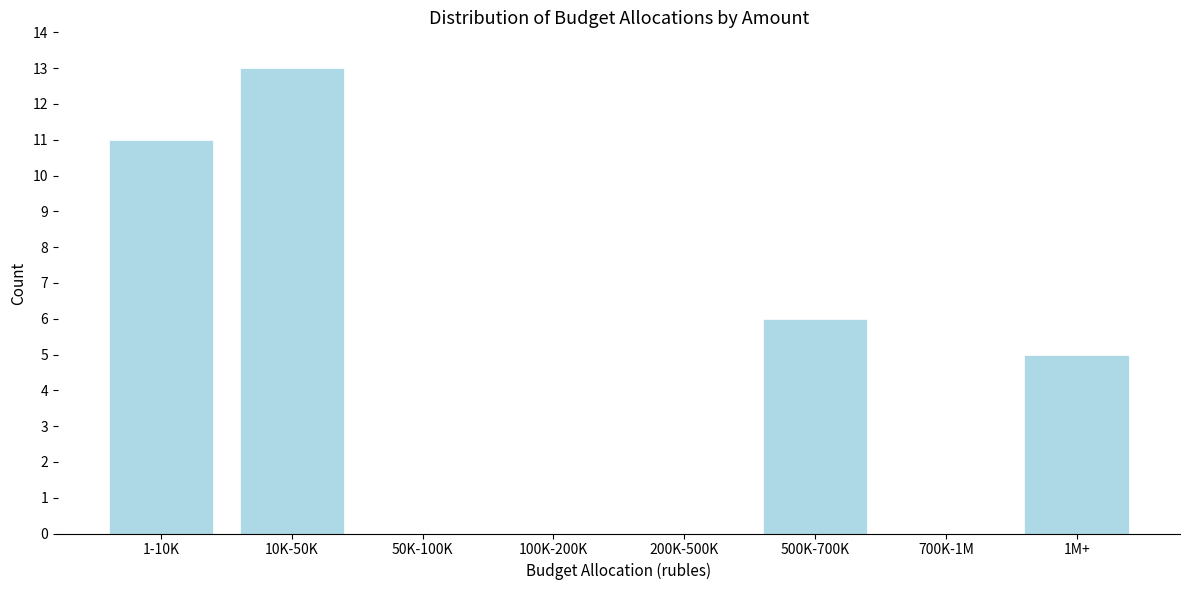

Reading left to right, list all the values displayed in this chart.

1-10K=11	10K-50K=13	50K-100K=0	100K-200K=0	200K-500K=0	500K-700K=6	700K-1M=0	1M+=5